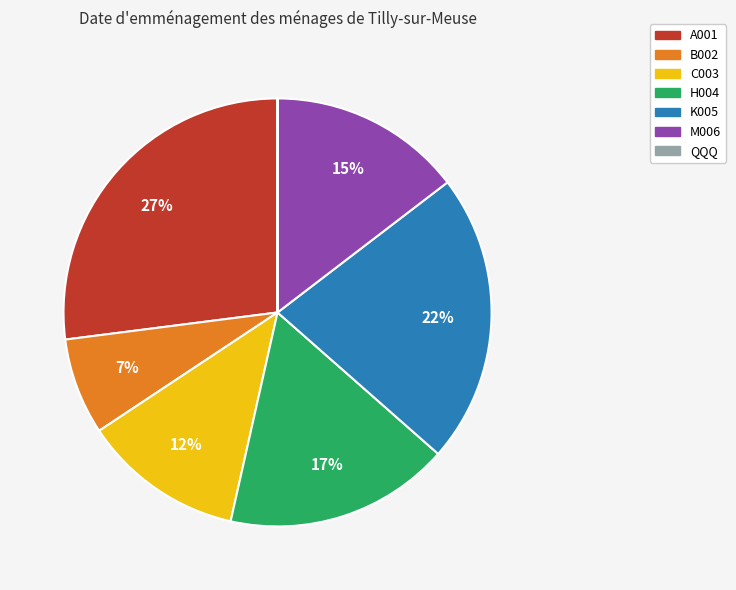

Is it true that C003 is 12% of the pie?

True